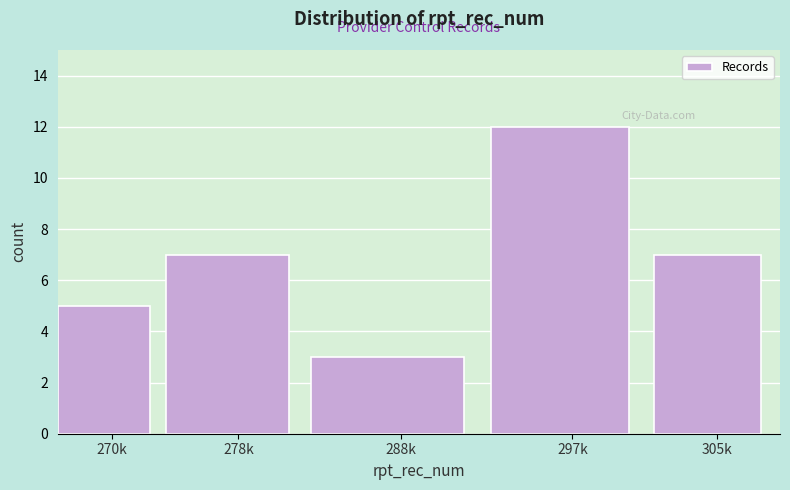

Reading left to right, what are all the values shown in this chart?

5	7	3	12	7